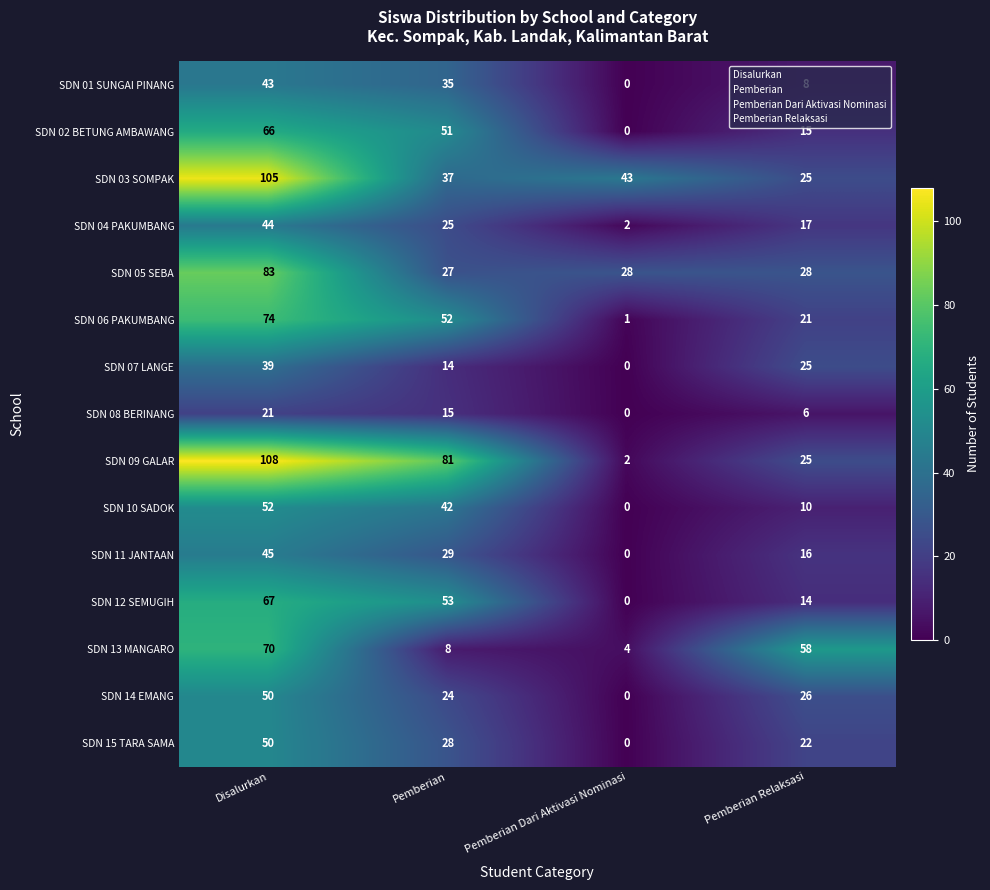

What is the difference between the maximum and minimum values in the SDN 01 SUNGAI PINANG series?

43